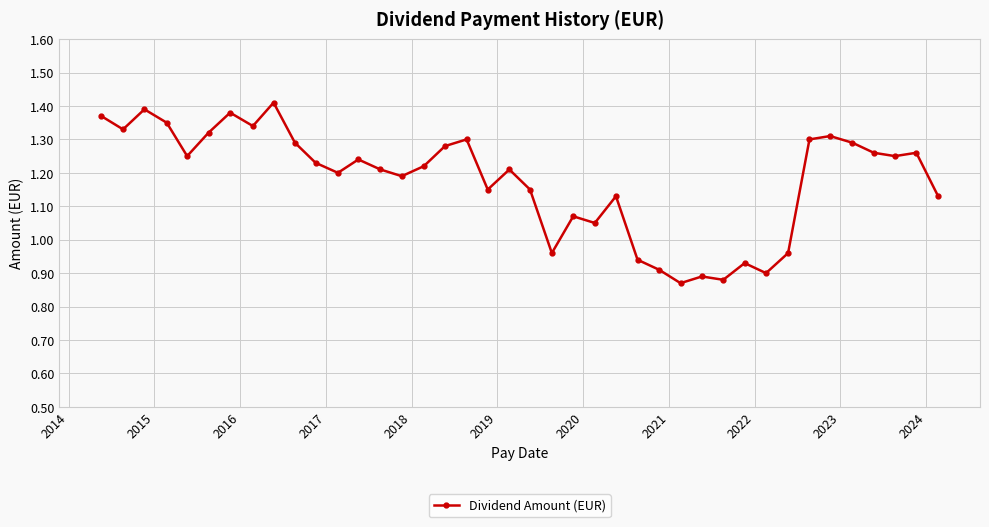

True or false: the data has more than 1 interior local peaks.

True